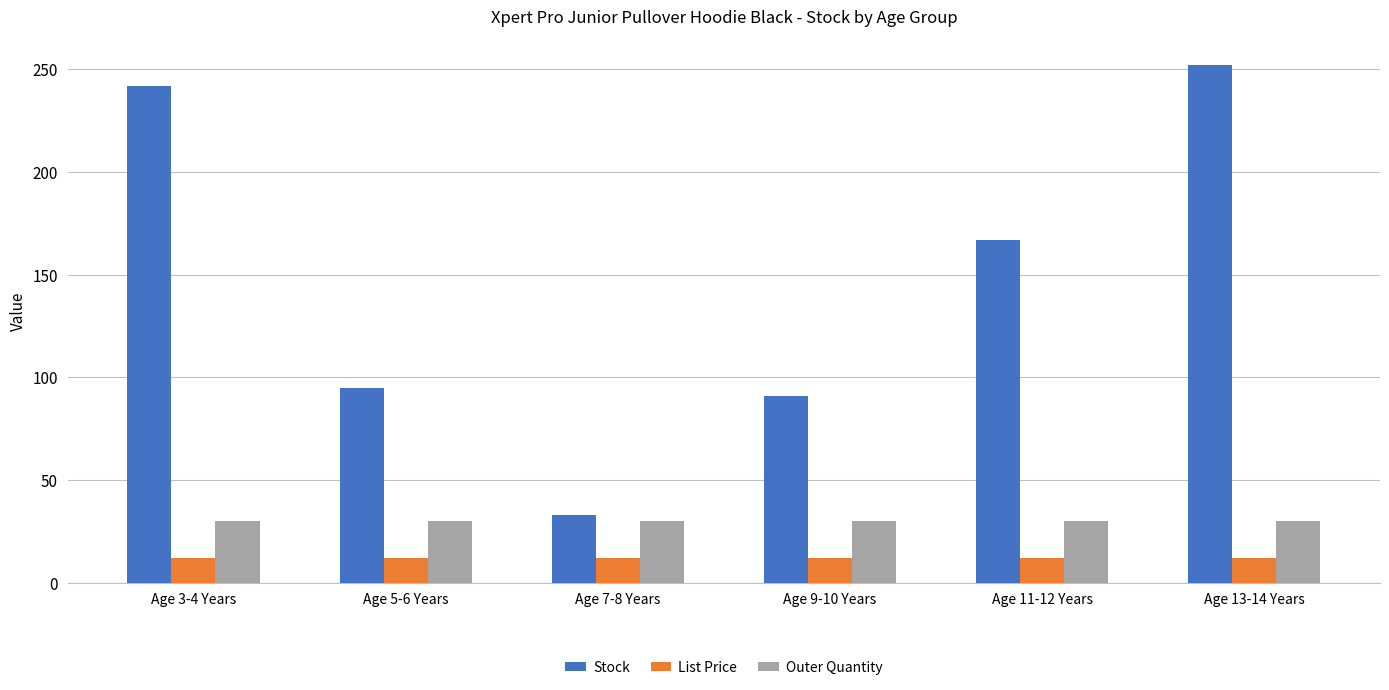

At which label does Stock first exceed 167?

Age 3-4 Years